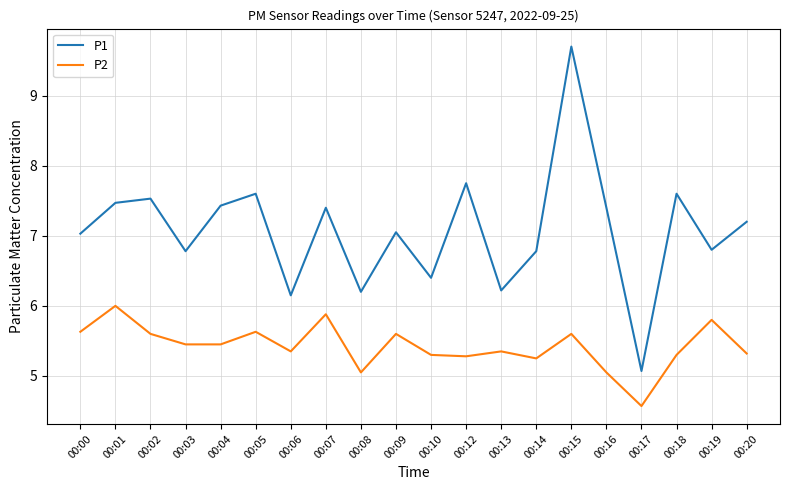

Which series has the widest spread of values?

P1